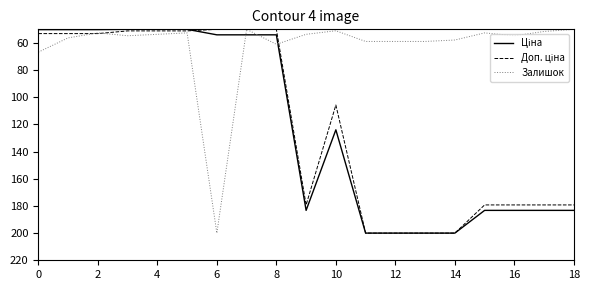

What is the greatest value displayed?

200.0